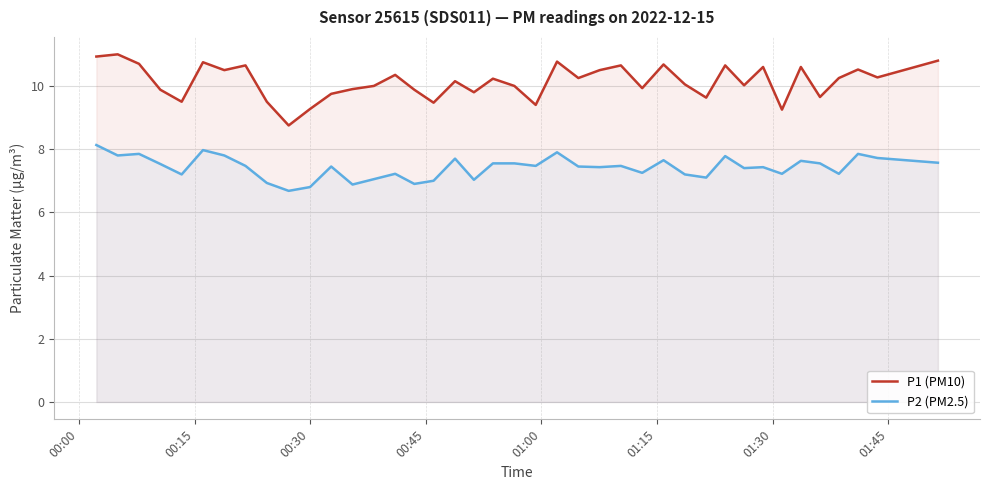

Rank the series by their average value, from highest to lowest.

P1 (PM10), P2 (PM2.5)